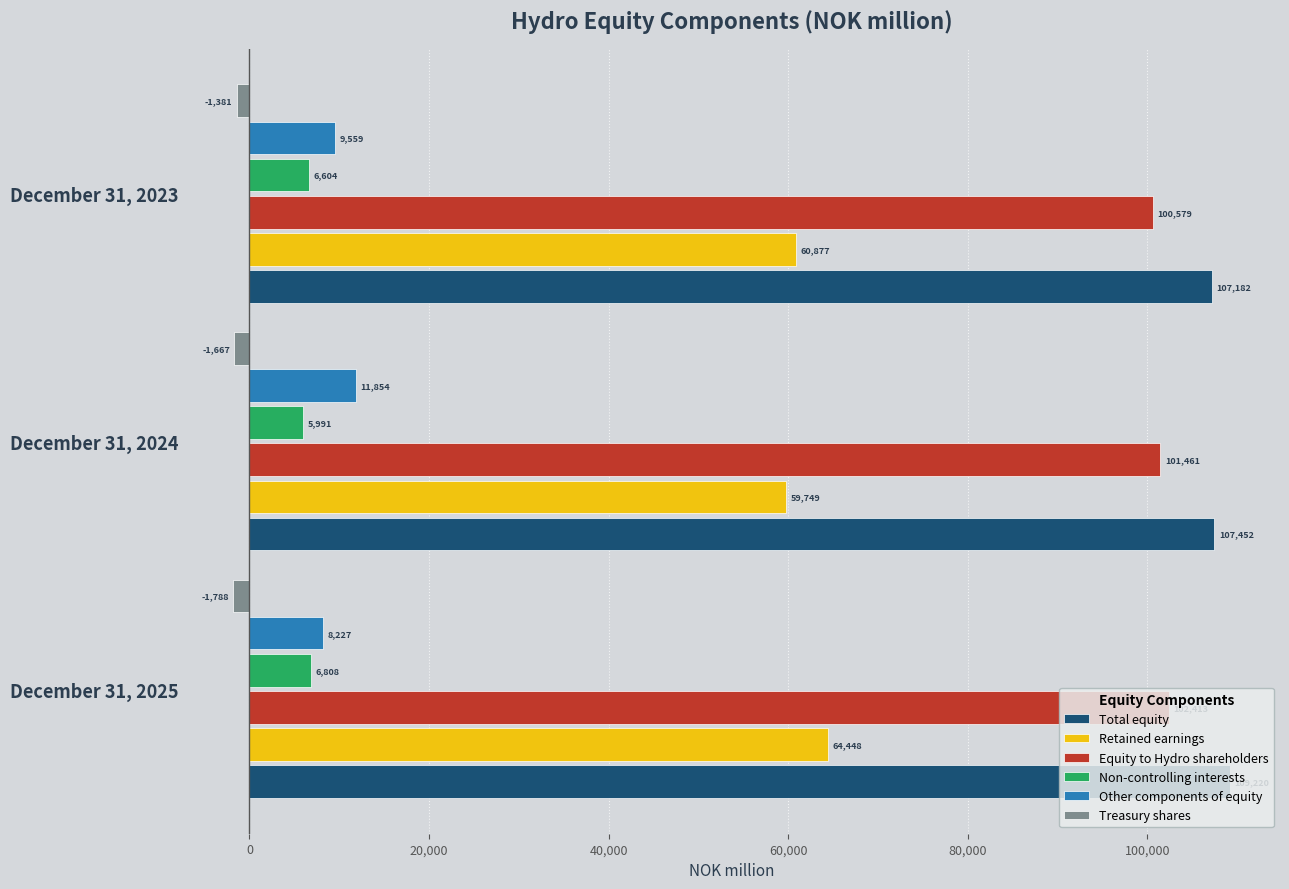

What are all the series names shown in the legend?

Total equity, Retained earnings, Equity to Hydro shareholders, Non-controlling interests, Other components of equity, Treasury shares